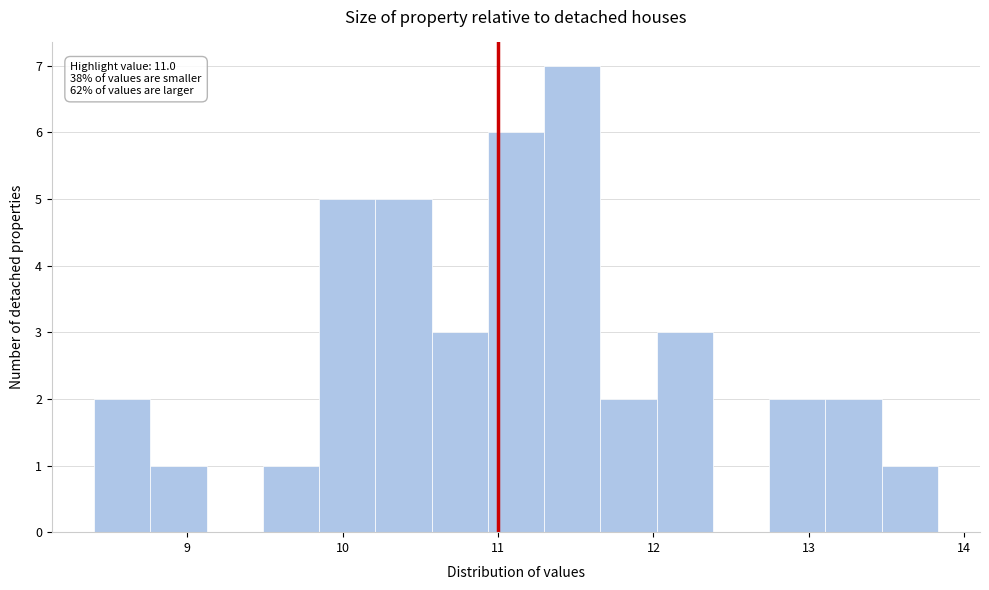

Around what value on the x-axis is the tallest bar? Give the approximate position of its centre, as read against the axis.

11.5